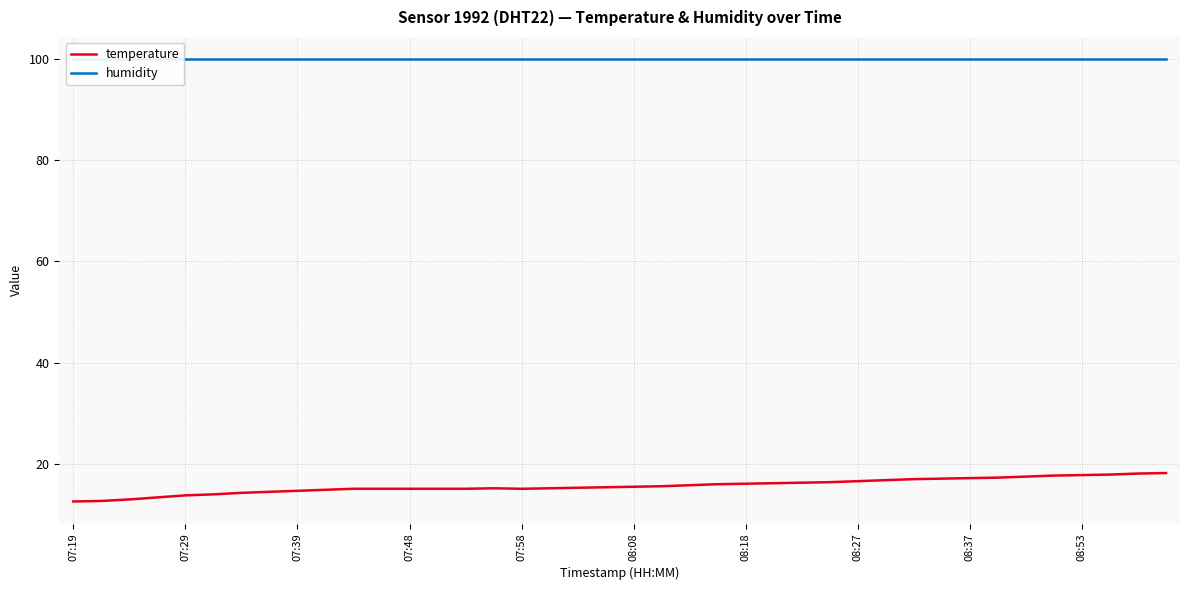

What is the difference between the highest and lowest values at 26?

83.5